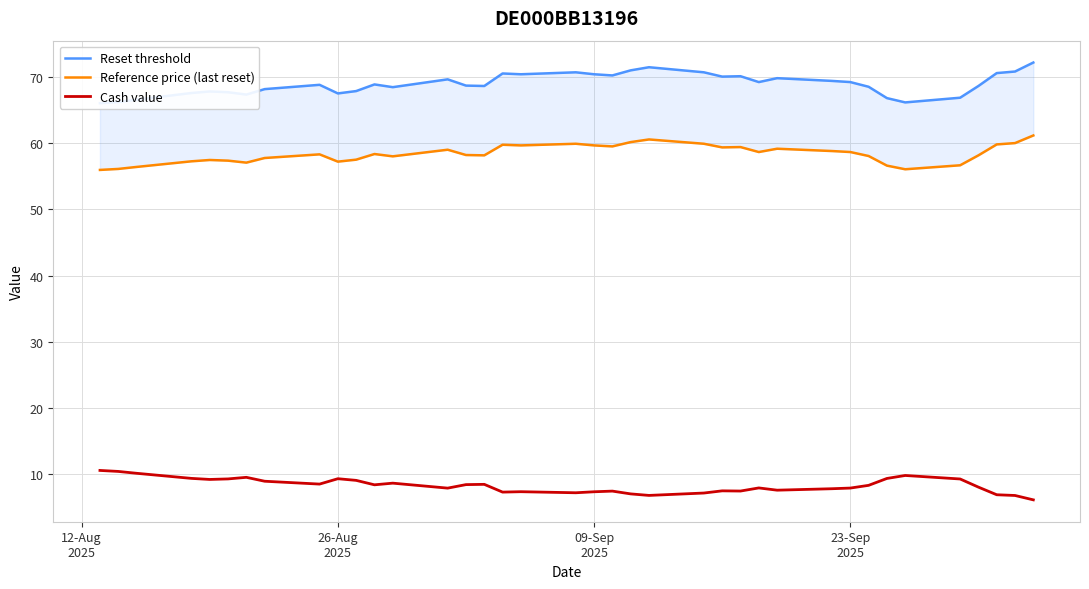

Is this an area chart (filled region under the line)?

No